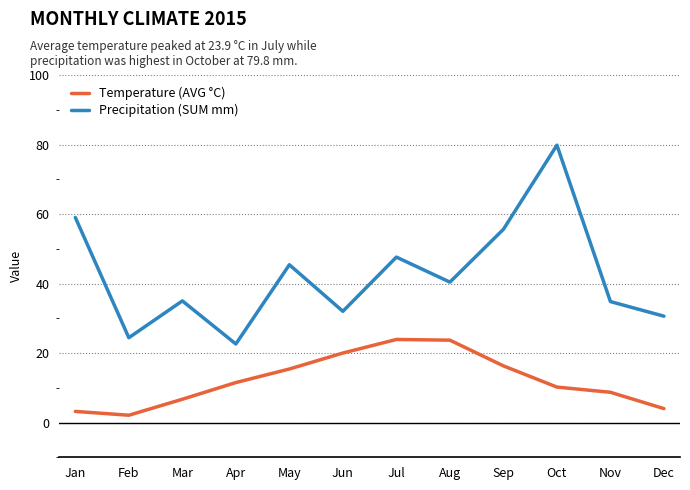

At Feb, list the series in order from smallest to largest.

Temperature (AVG °C), Precipitation (SUM mm)